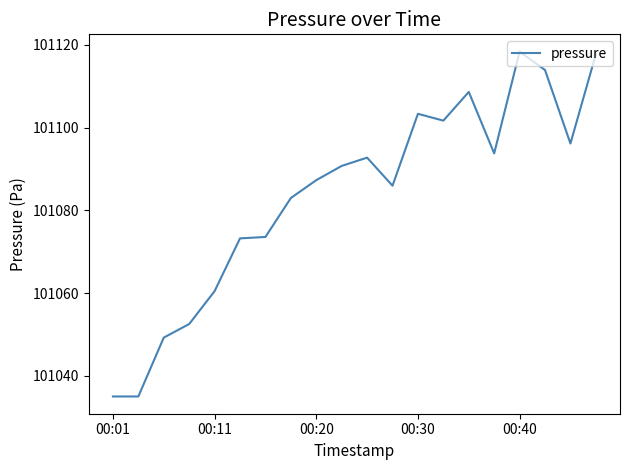

What is the greatest value displayed?

101118.3